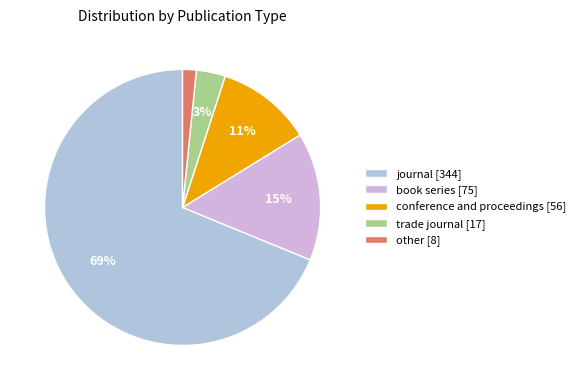

Is there a majority slice in this chart?

Yes